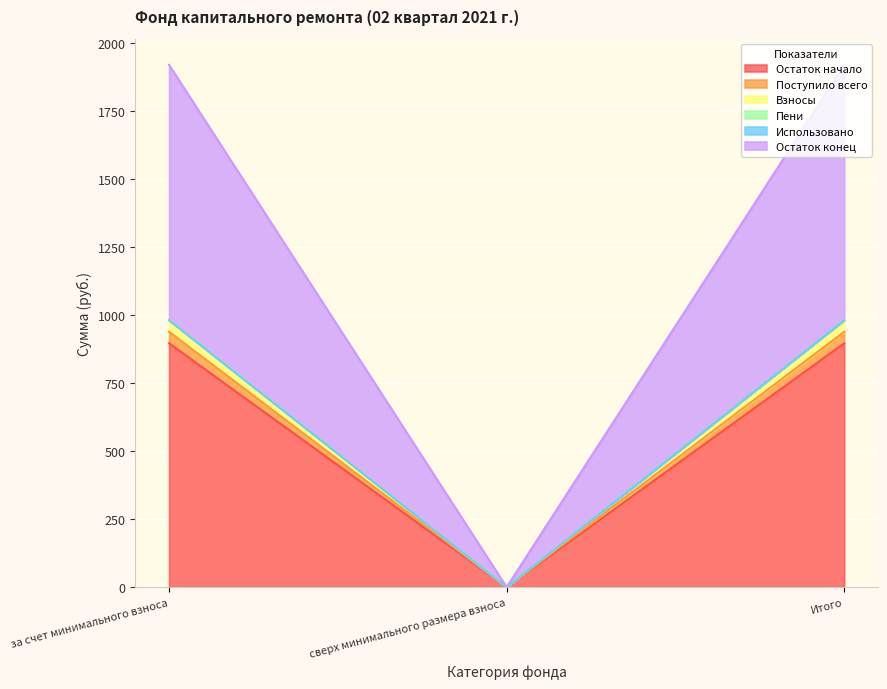

Rank the categories by Поступило всего value from lowest to highest.

сверх минимального размера взноса, за счет минимального взноса, Итого